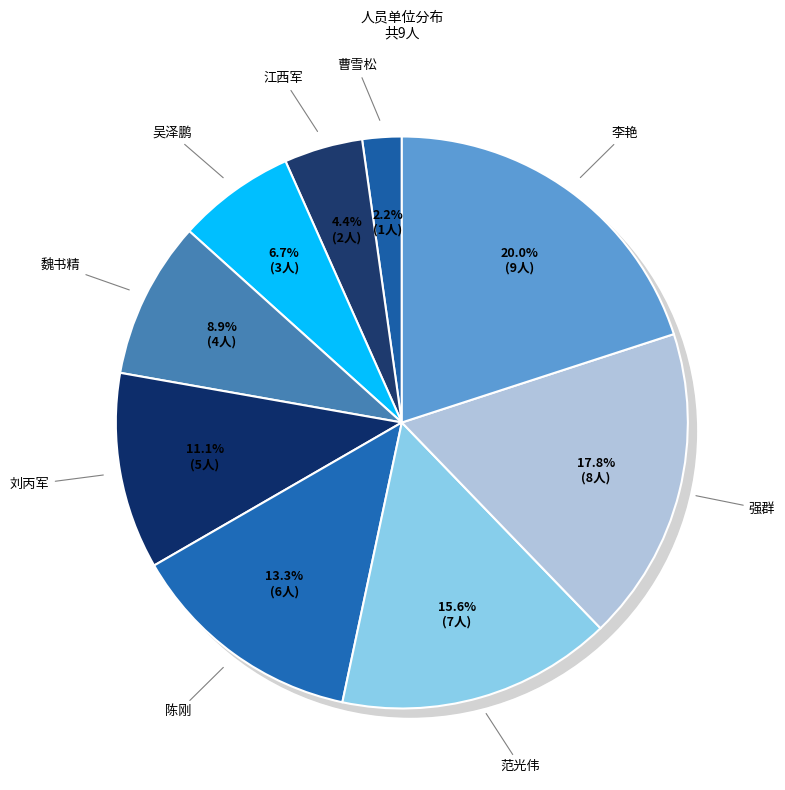

Which category has the smallest portion of the pie?

曹雪松